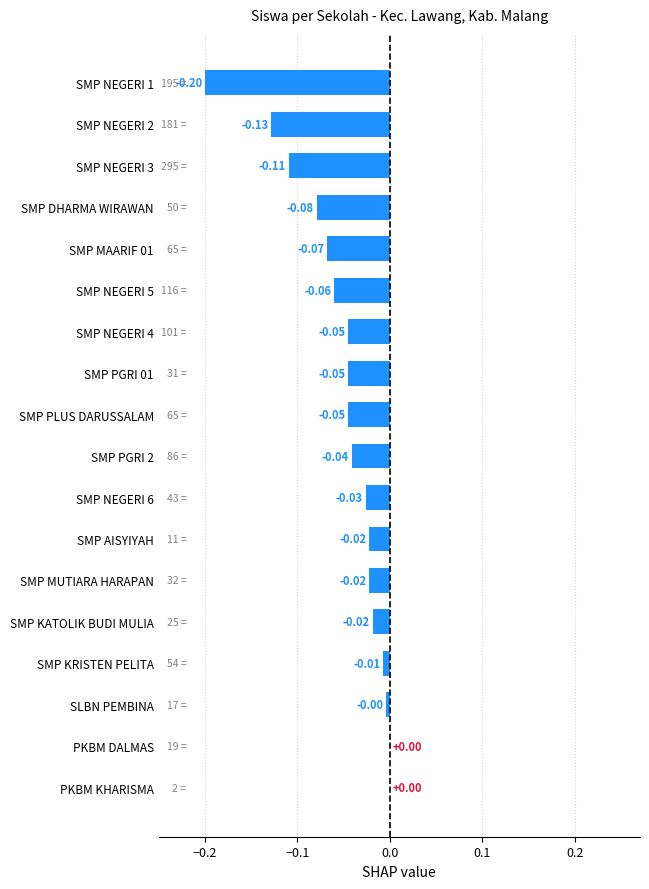

Are the bars horizontal?

Yes